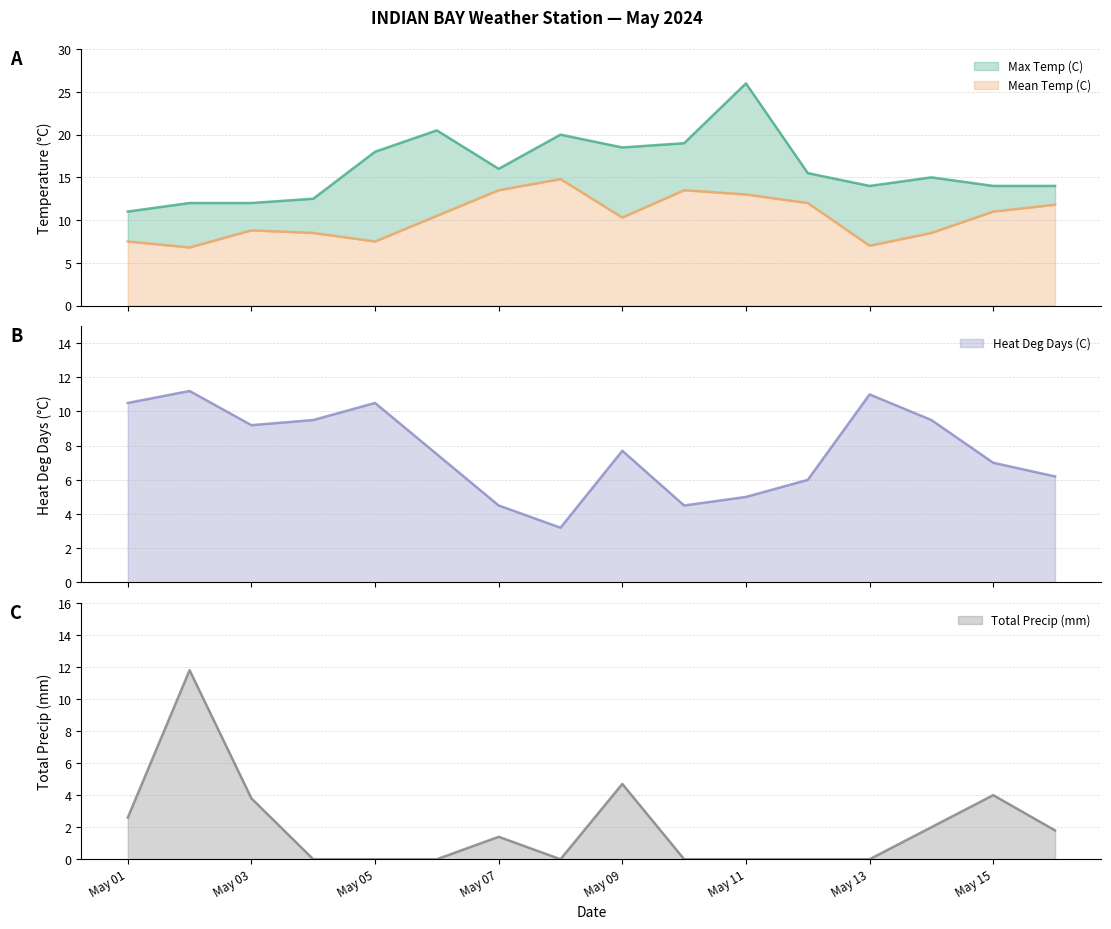

In Mean Temp (C), how many points are higher than both neighbors (excluding endpoints)?

3